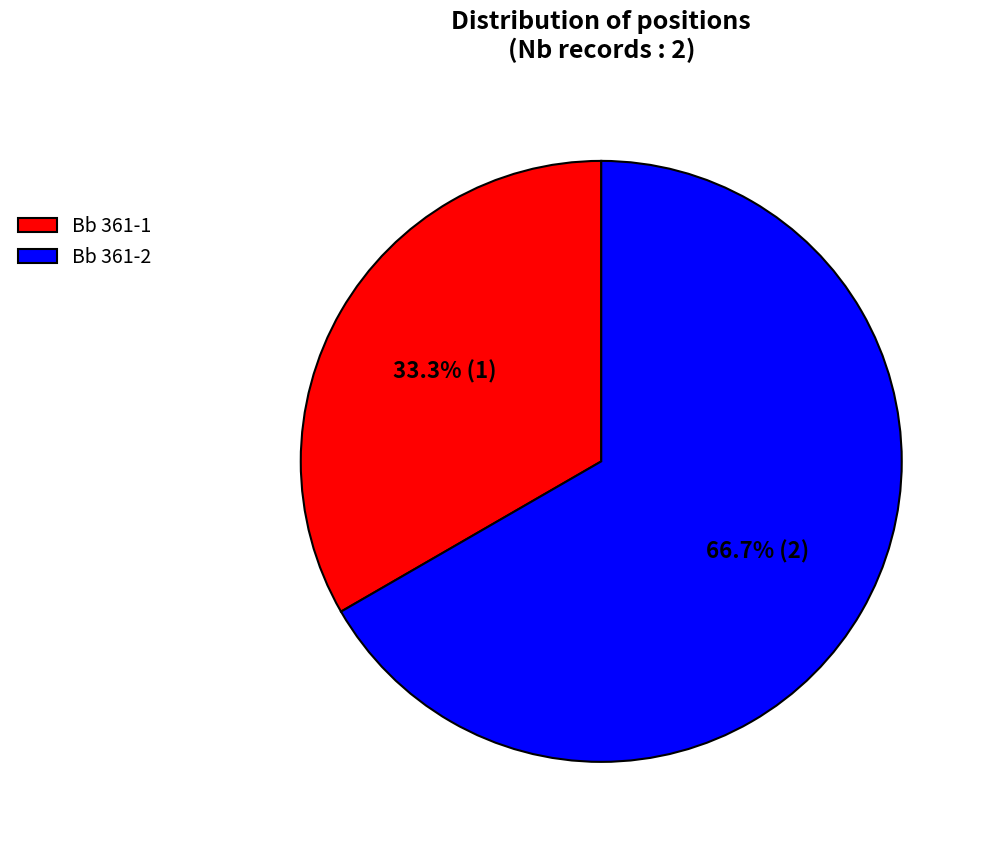

What is the smallest slice in the pie chart?

Bb 361-1